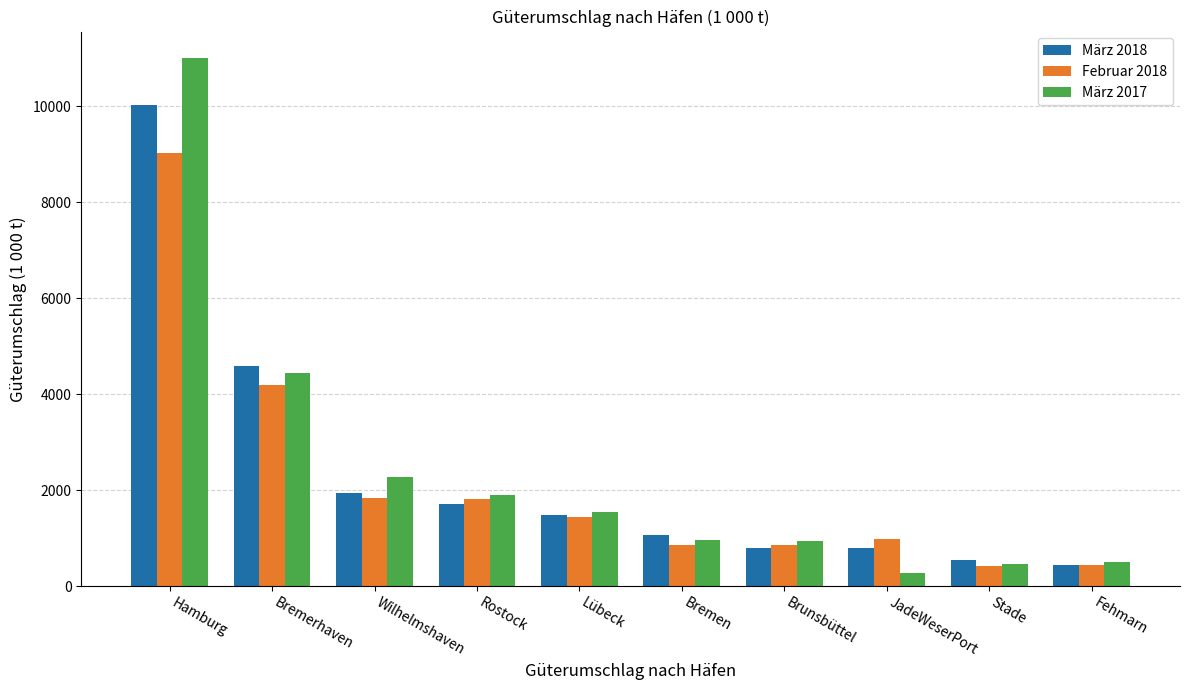

List the series in order of their peak value, lowest first.

Februar 2018, März 2018, März 2017